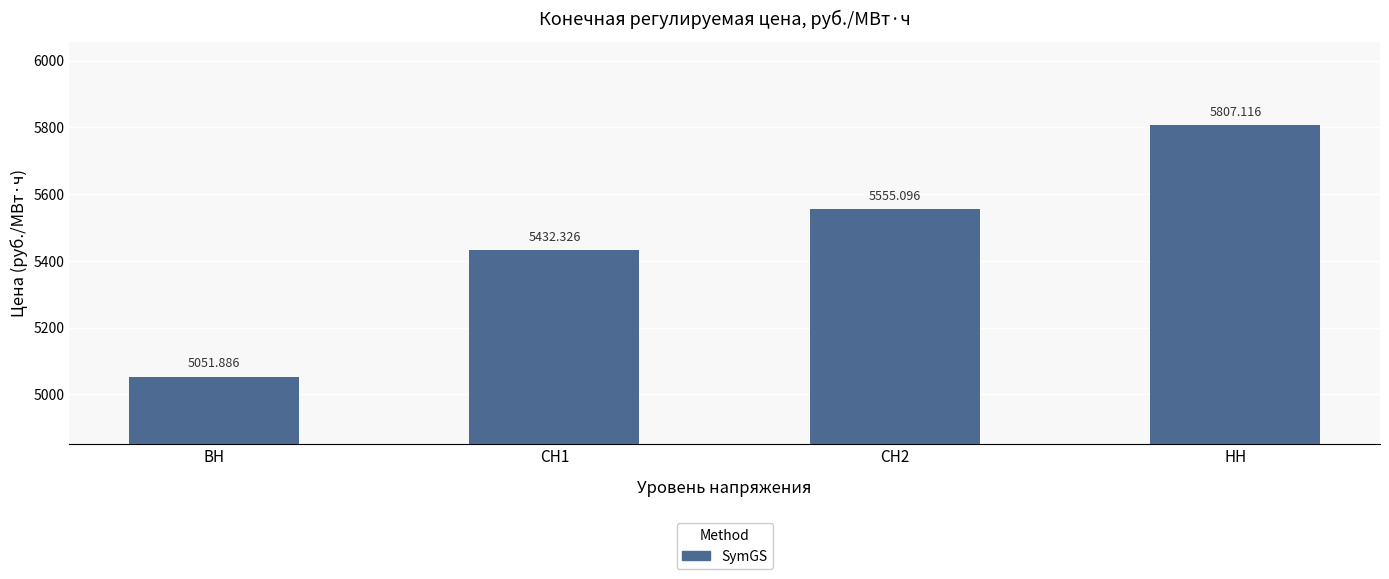

What is the label of the 1st bar from the right?

НН